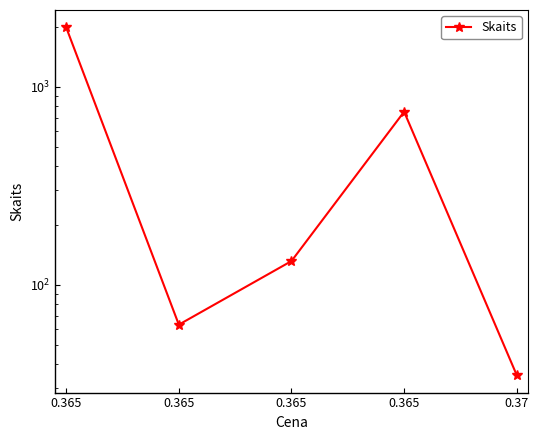

What is the smallest value displayed?

35